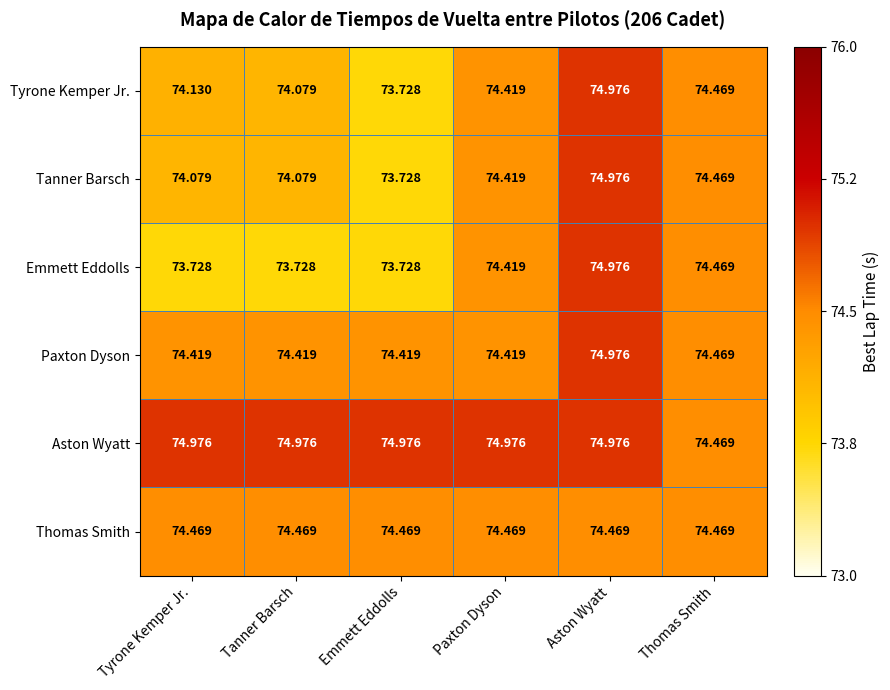

Which series has the largest total across all categories?

Aston Wyatt